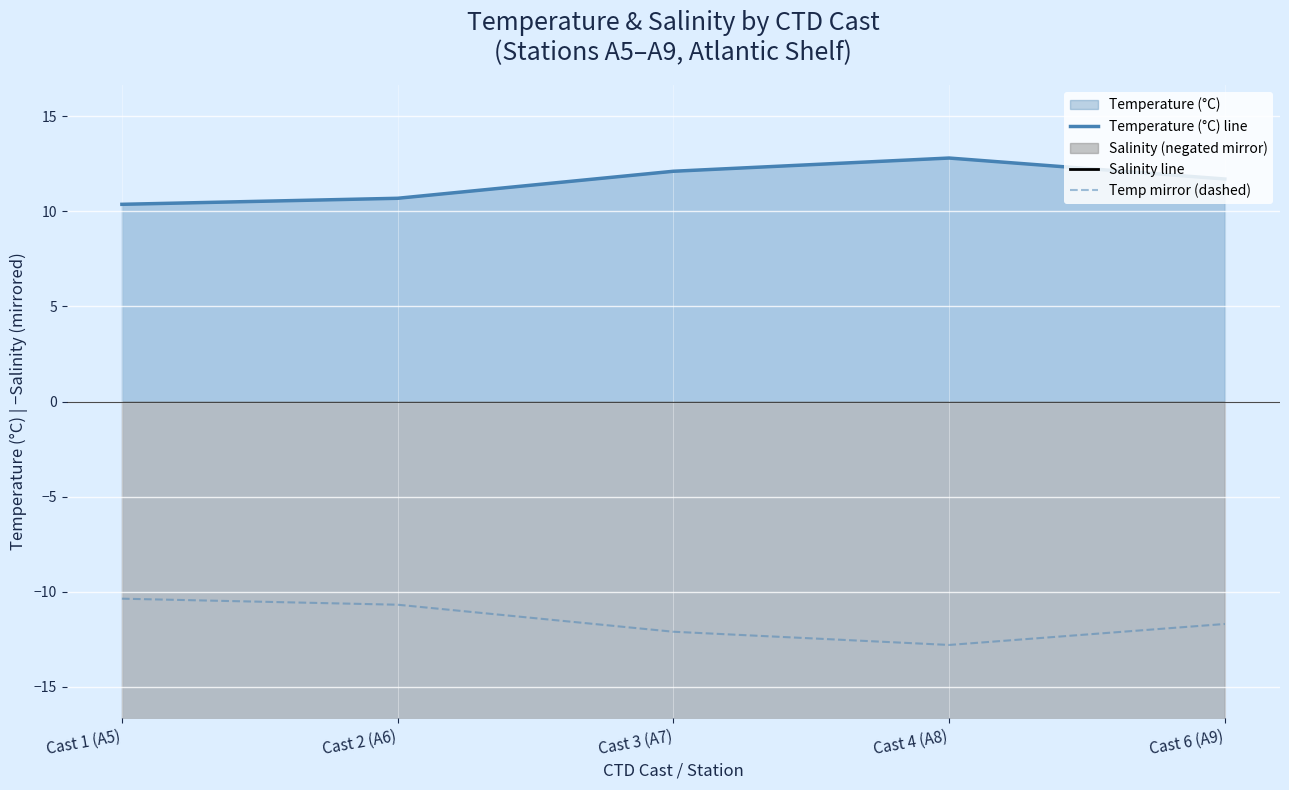

What is the label of the 4th point from the right?

Cast 2 (A6)